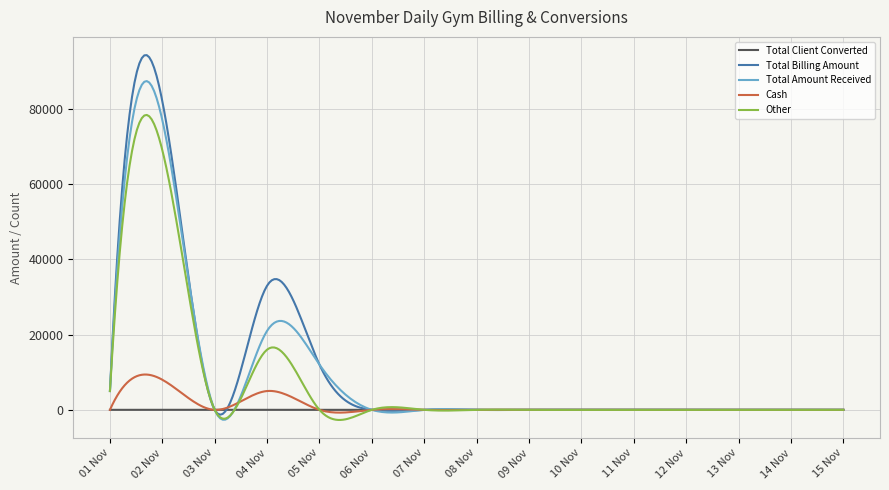

In Total Billing Amount, how many points are higher than both neighbors (excluding endpoints)?

6